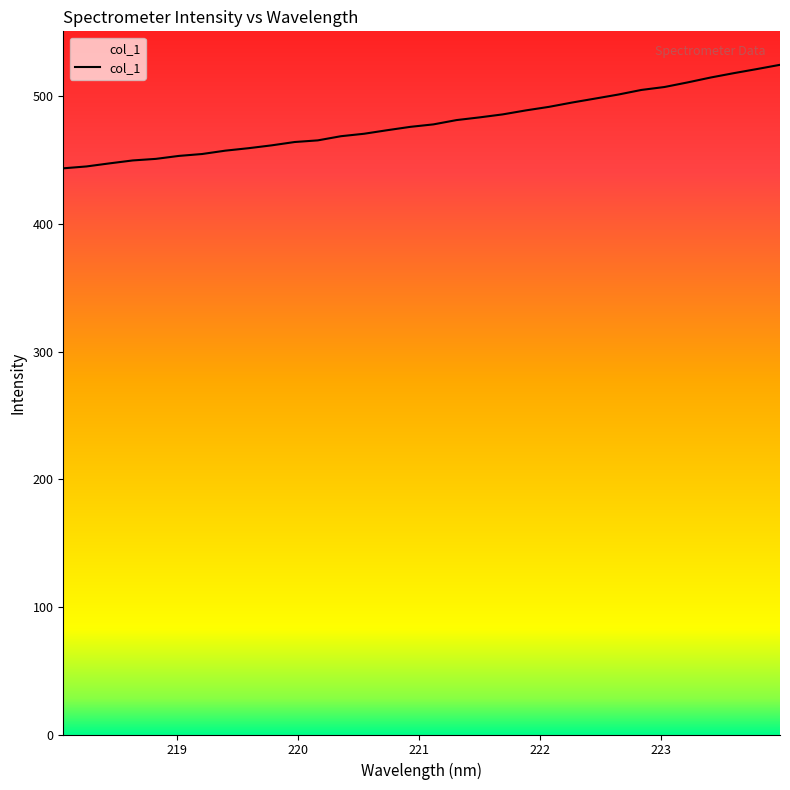

What is the smallest value displayed?

443.6